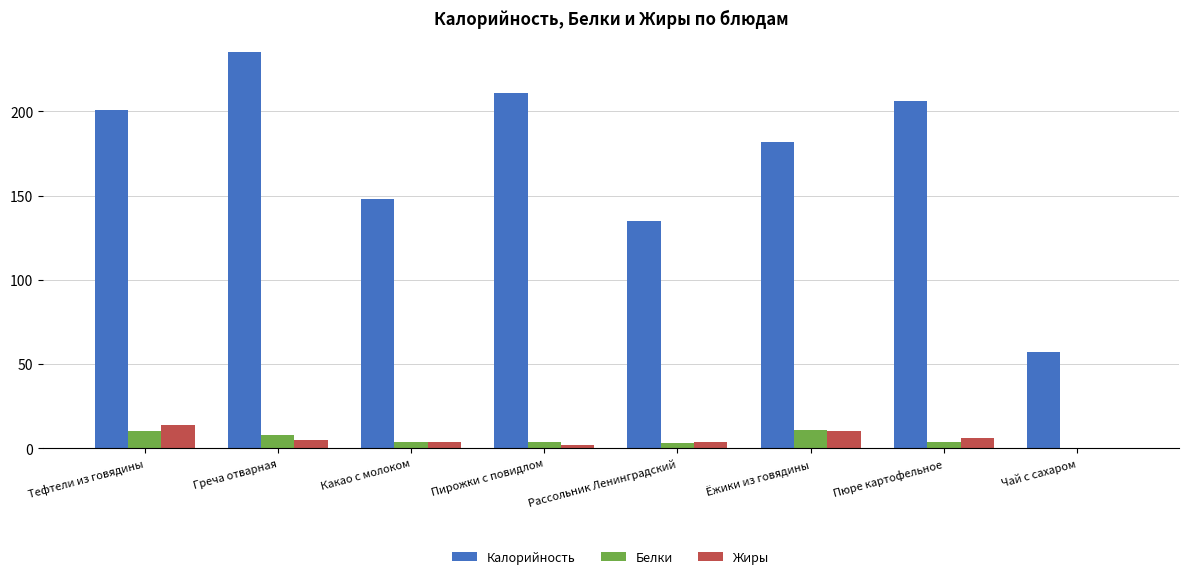

The Жиры series shows 14 at Тефтели из говядины. True or false?

True